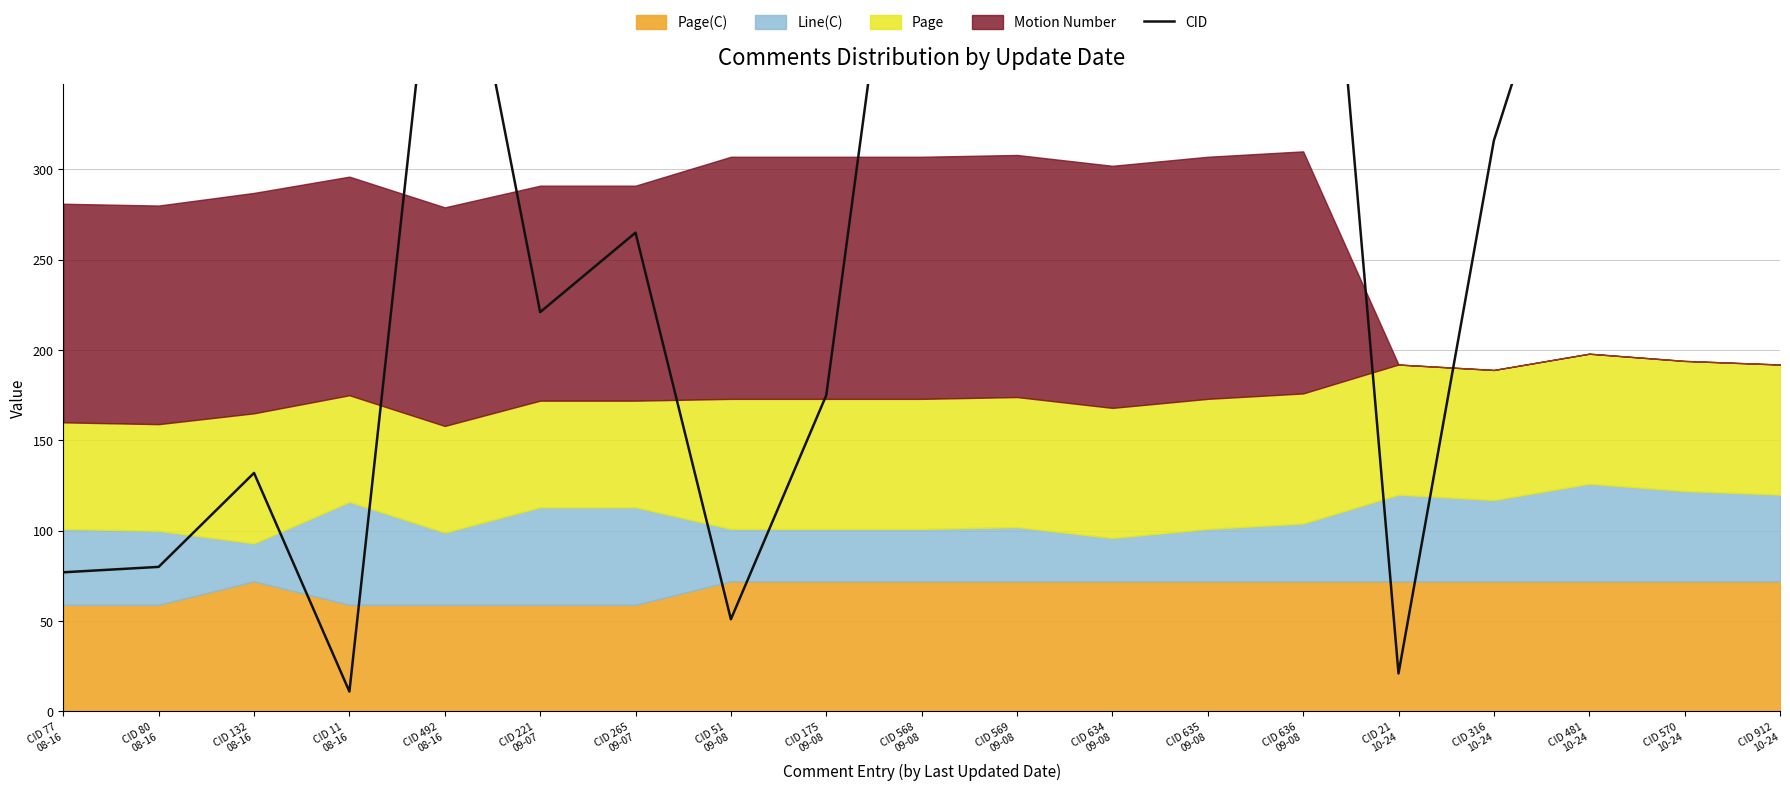

At which category does the data reach its first local peak?

CID 132
08-16